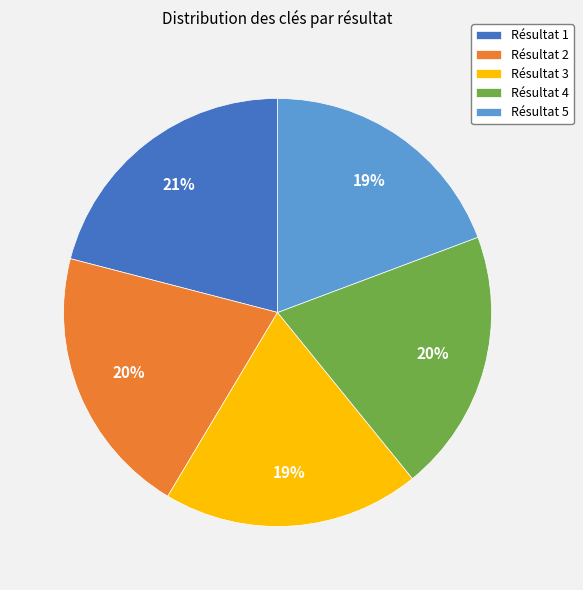

How many slices are in this pie chart?

5